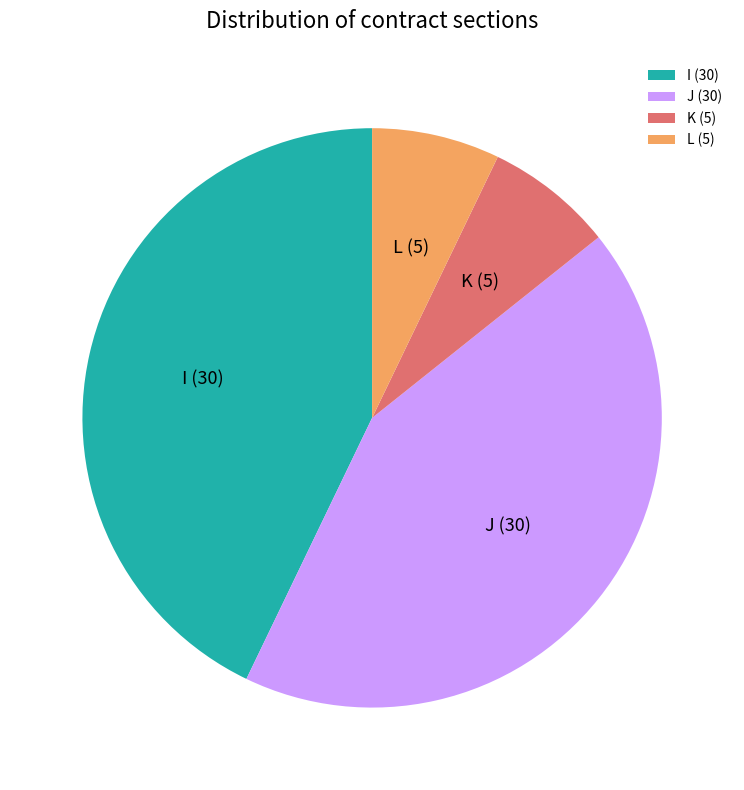

Is it true that I (30) is 43% of the pie?

True